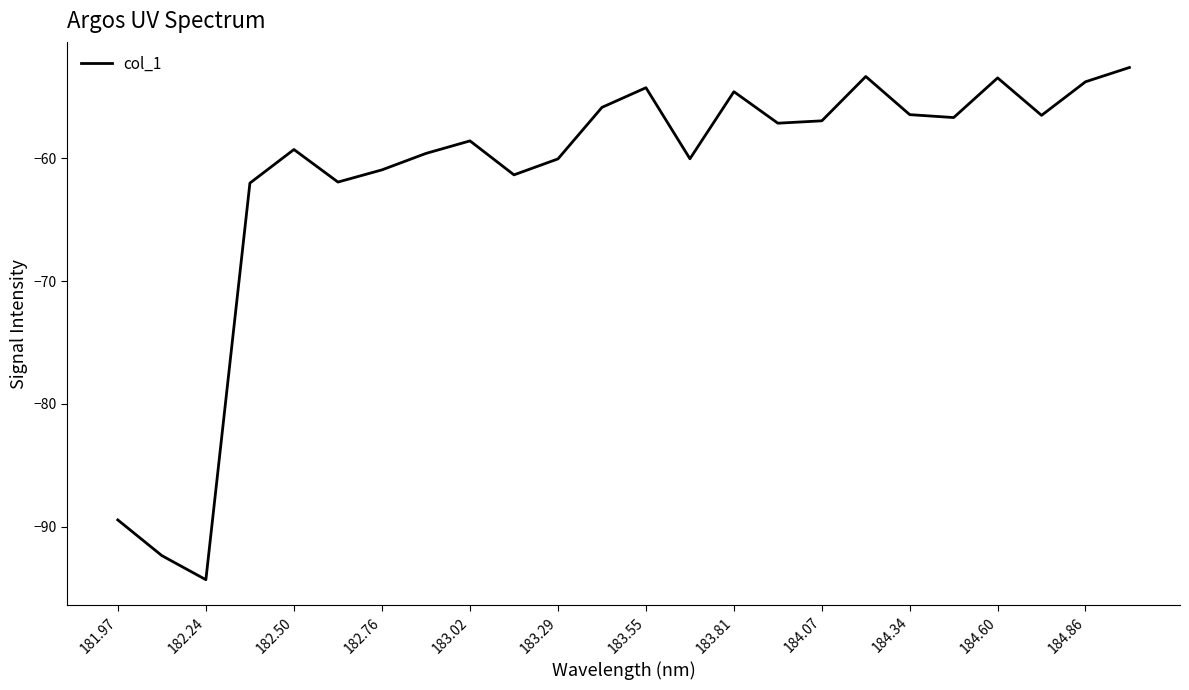

What is the difference between the maximum and minimum values?

41.7